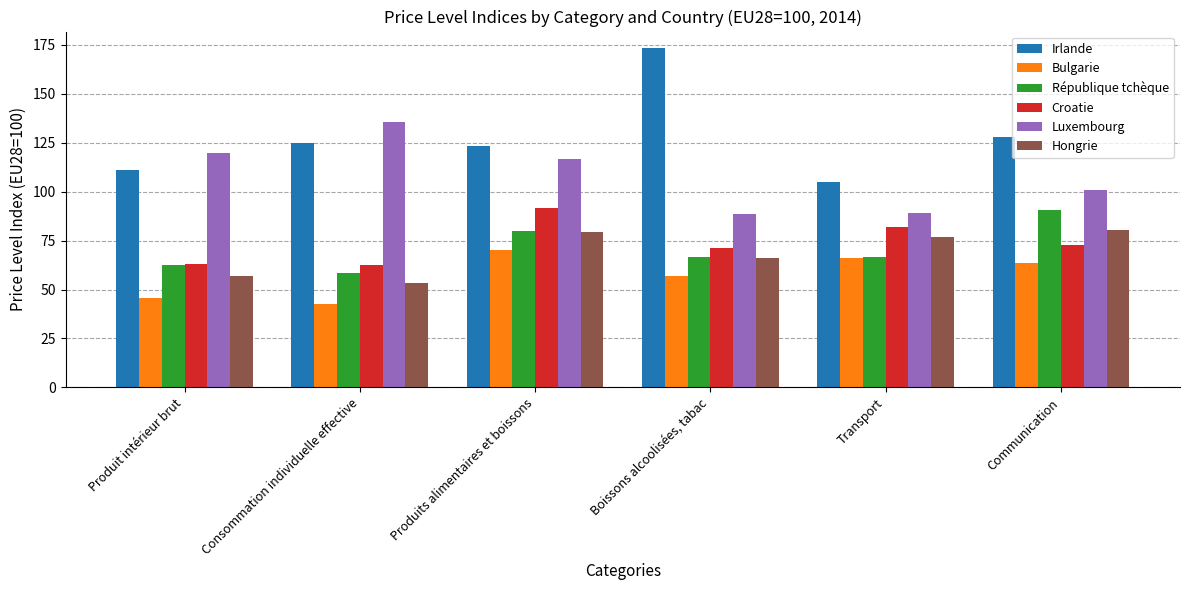

Is it true that Bulgarie equals 86.0 at Boissons alcoolisées, tabac?

False